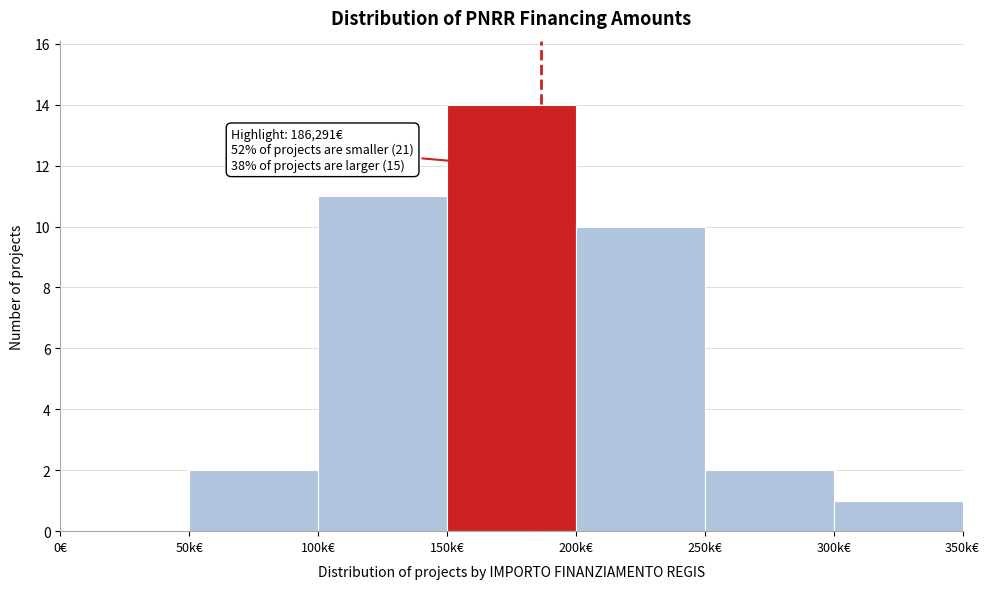

Reading left to right, list all the values displayed in this chart.

0€=0	50k€=2	100k€=11	150k€=14	200k€=10	250k€=2	300k€=1